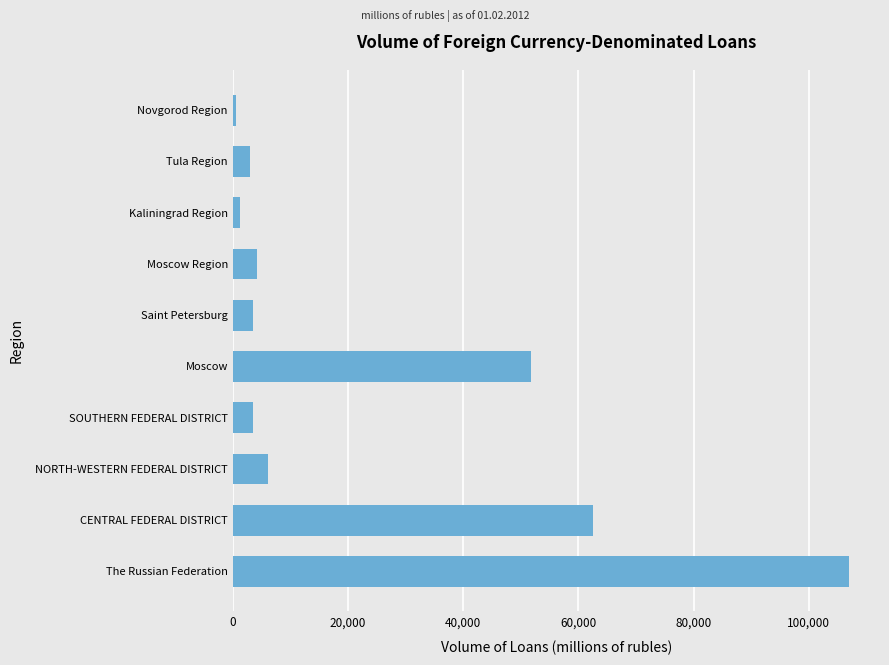

What is the change in value from The Russian Federation to Saint Petersburg?

-103433